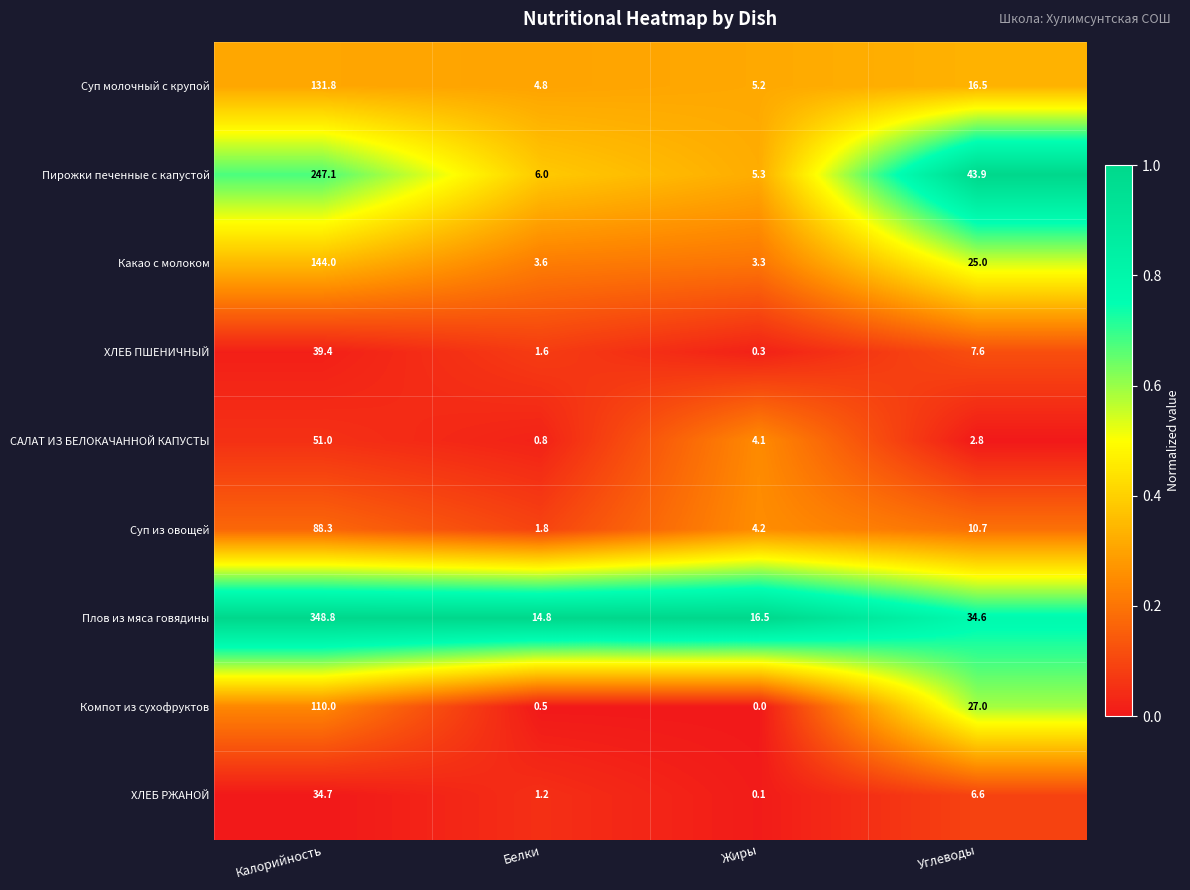

At which category does the chart reach its peak across all series?

Калорийность